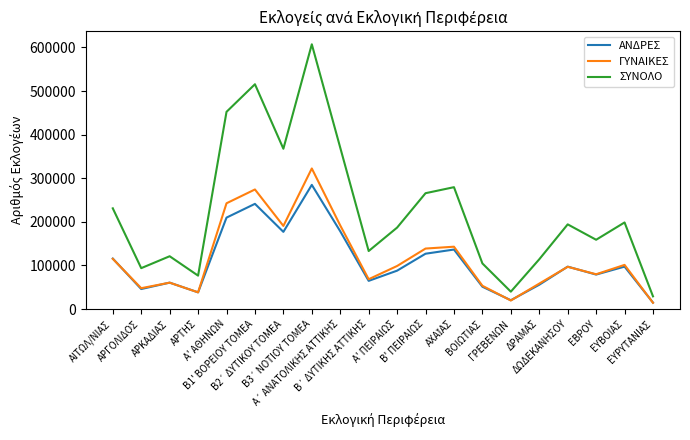

What is the minimum value shown in the chart?

14346